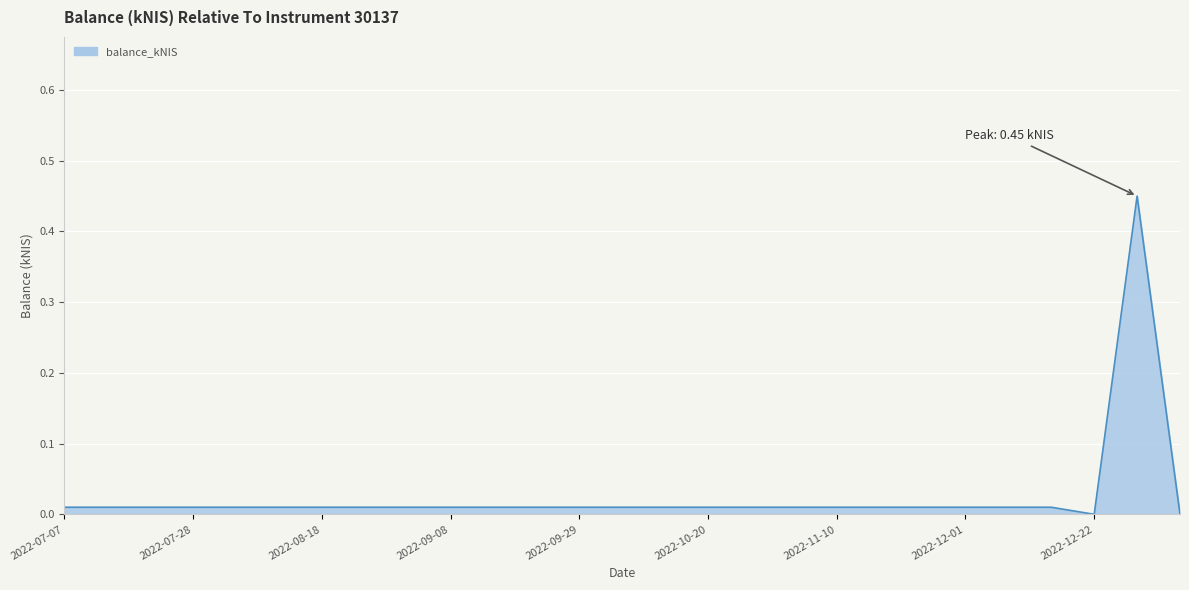

Does the chart have visible grid lines?

Yes